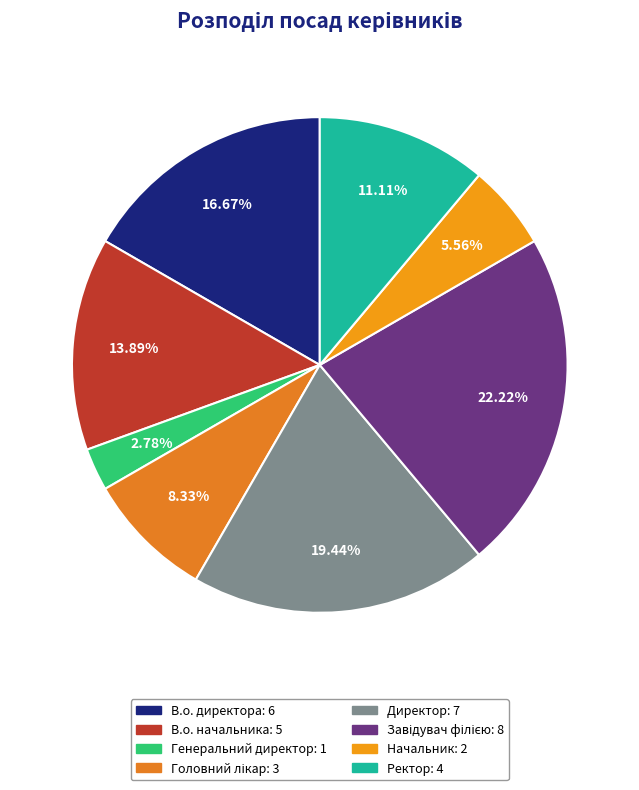

Do В.о. директора and Генеральний директор together represent more than half of the pie?

No